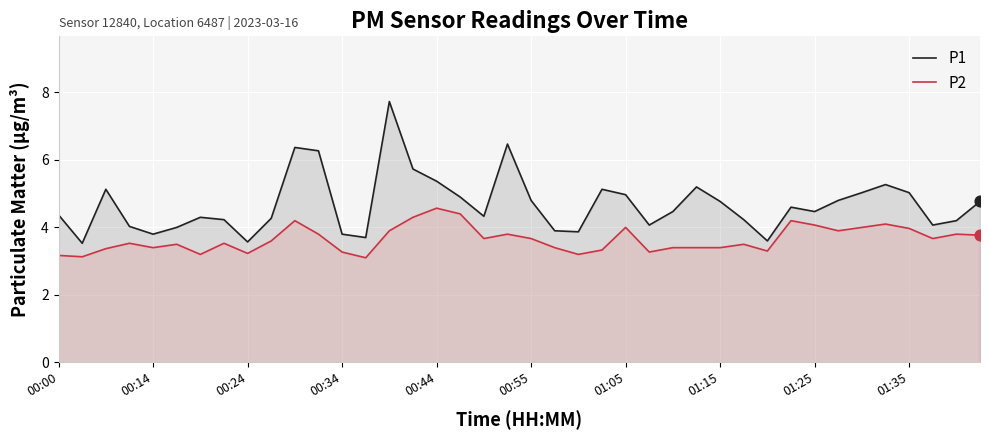

Which series reaches the minimum Y coordinate?

P2